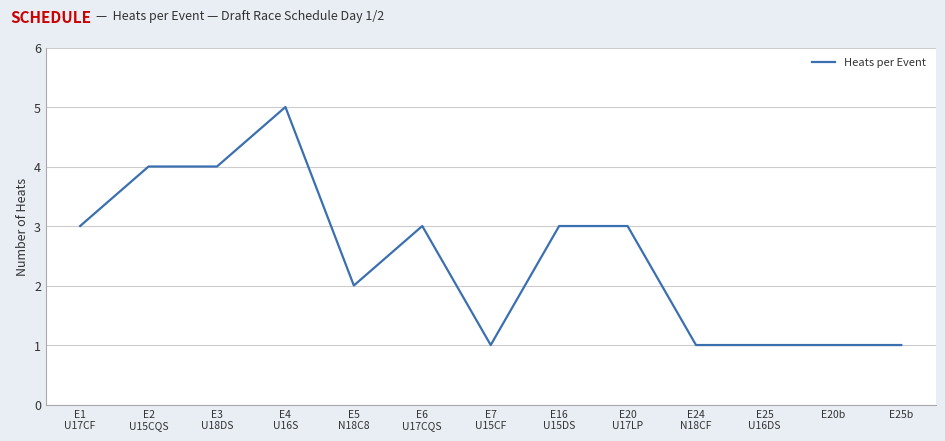

Is it true that the value at E20b is 1?

True